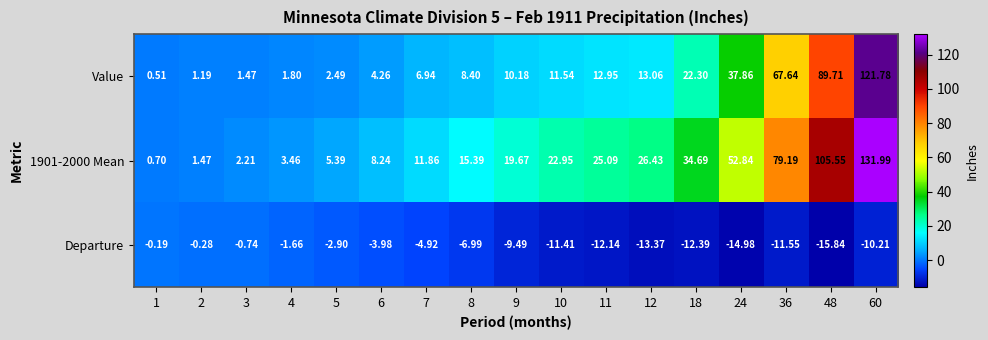

Is the value of 1901-2000 Mean at 7 greater than the value of Value at 2?

Yes